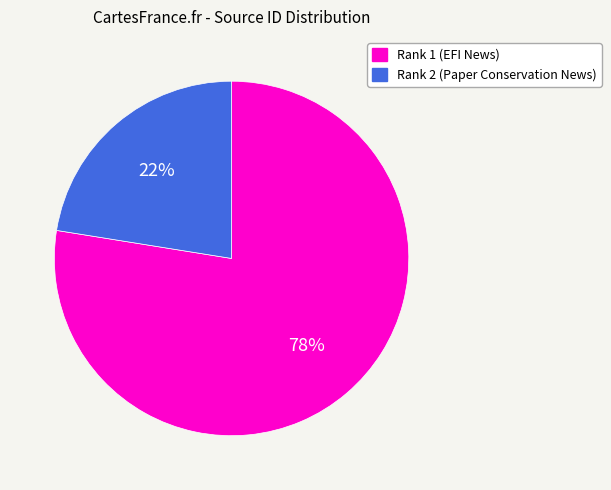

What percentage is the Rank 1 (EFI News) slice, to the nearest percent?

78%